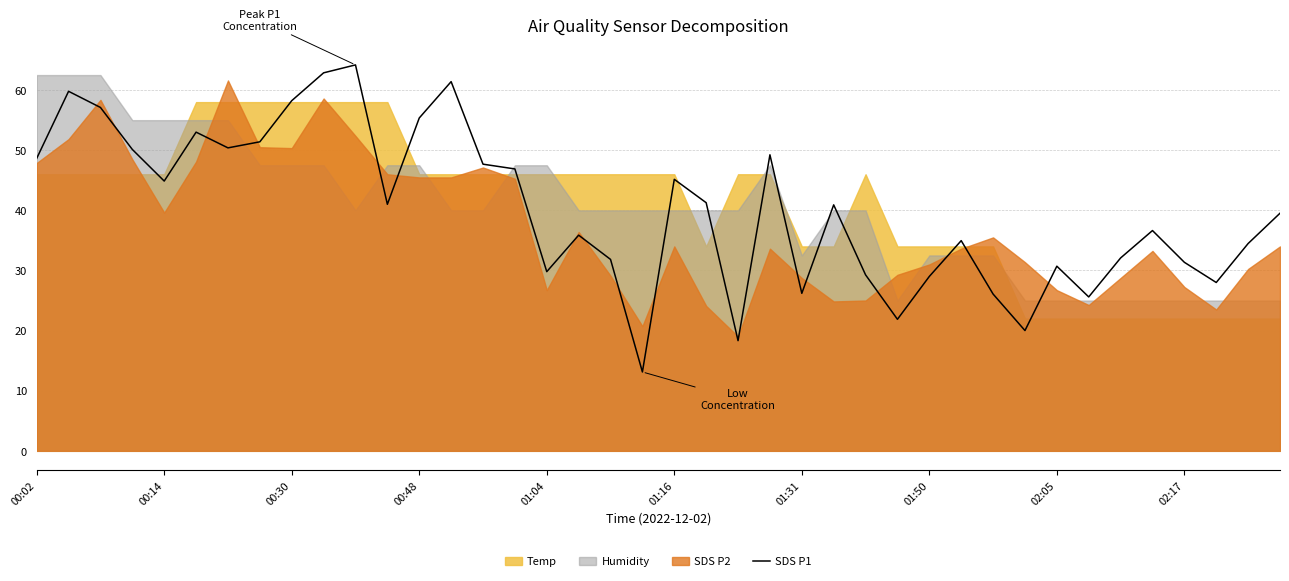

How many lines are shown in the chart?

1